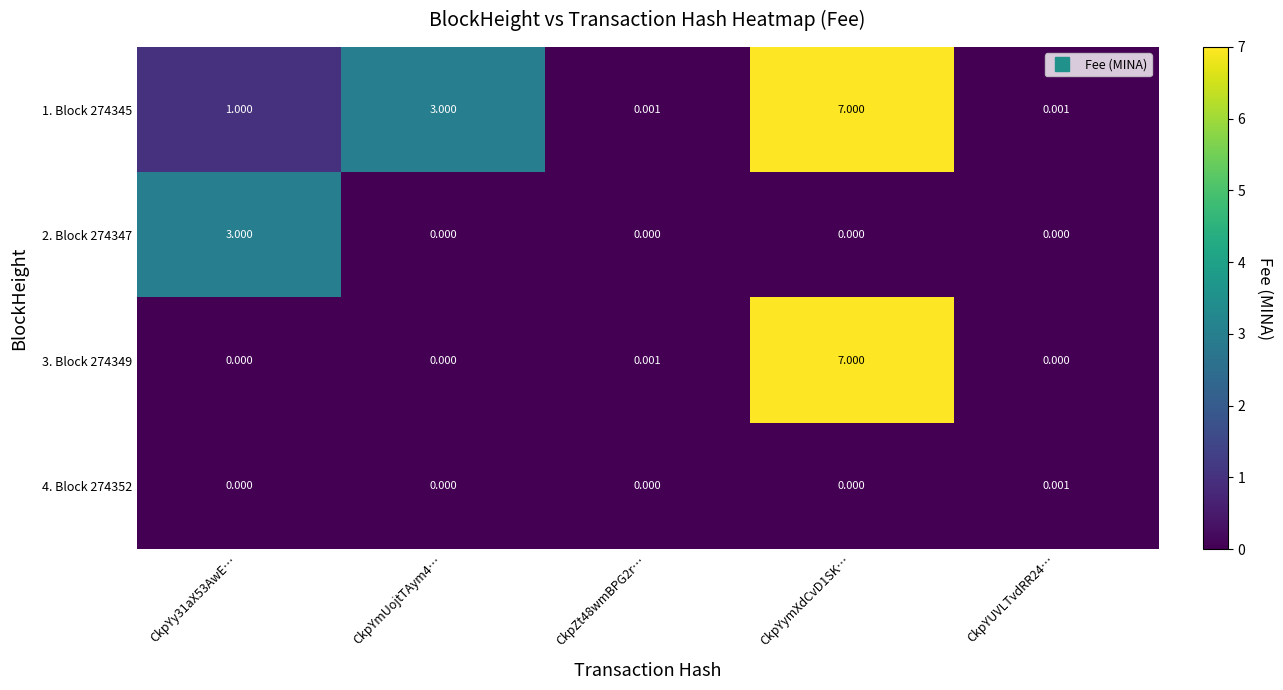

Is the value of 2. Block 274347 at CkpYUVLTvdRR24… greater than the value of 3. Block 274349 at CkpZt48wmBPG2r…?

No